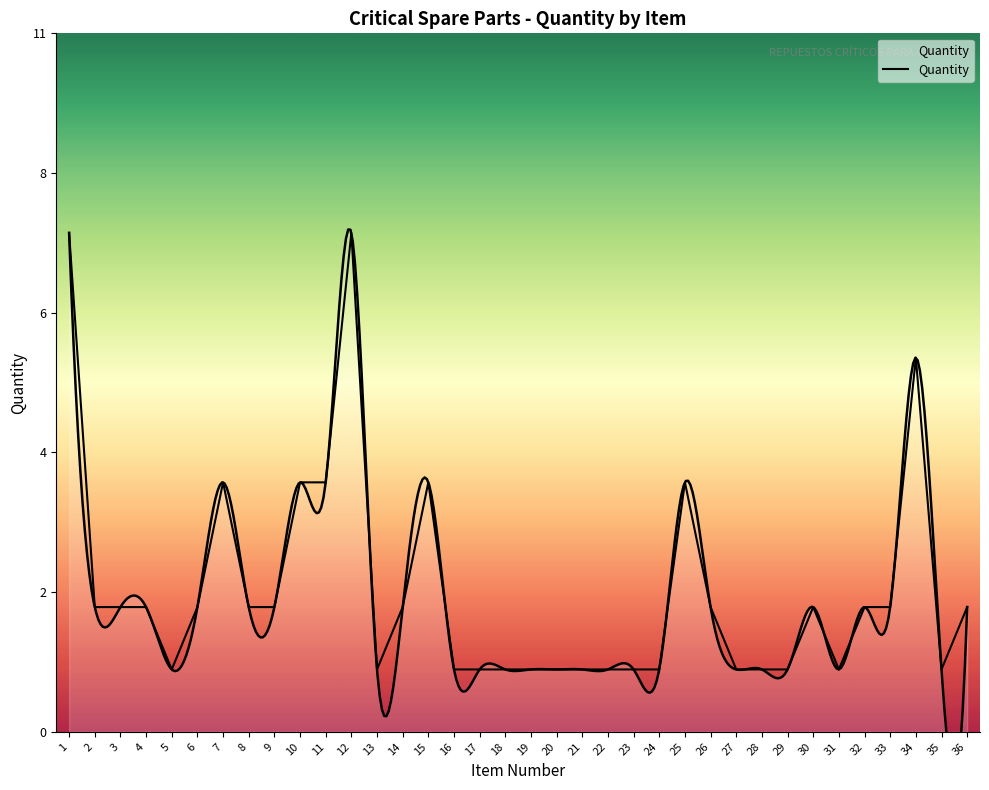

Which label corresponds to the largest value in the chart?

1